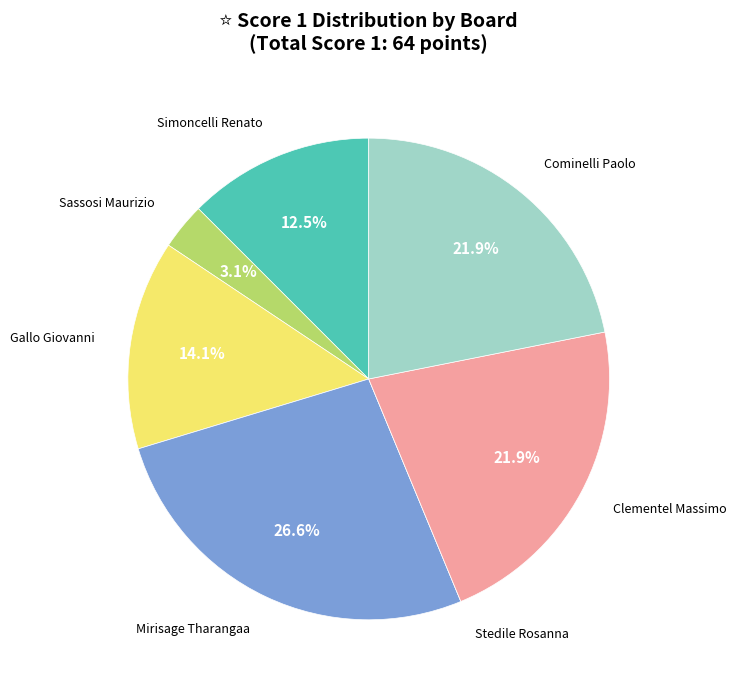

Between Cominelli Paolo and Gallo Giovanni, which is larger?

Cominelli Paolo